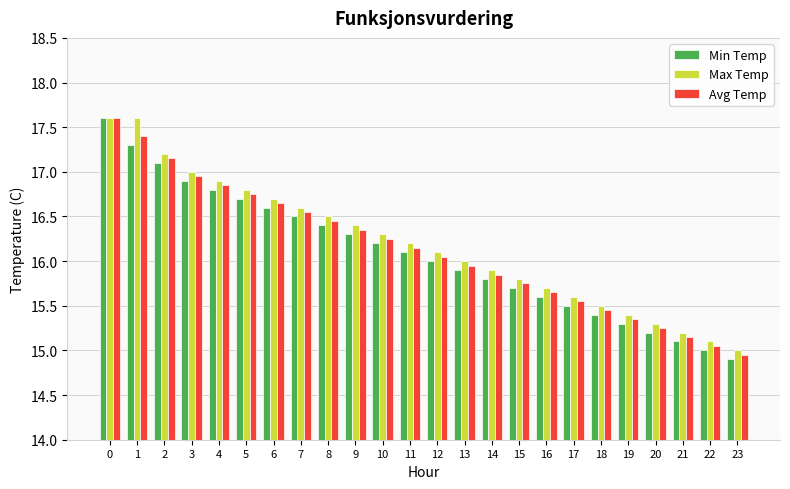

Is the value of Min Temp at 11 greater than the value of Max Temp at 2?

No